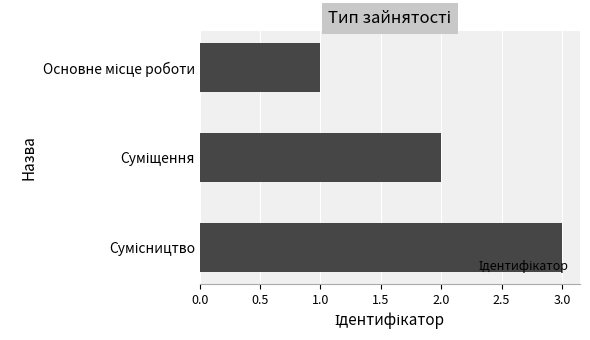

What is the sum of all values?

6